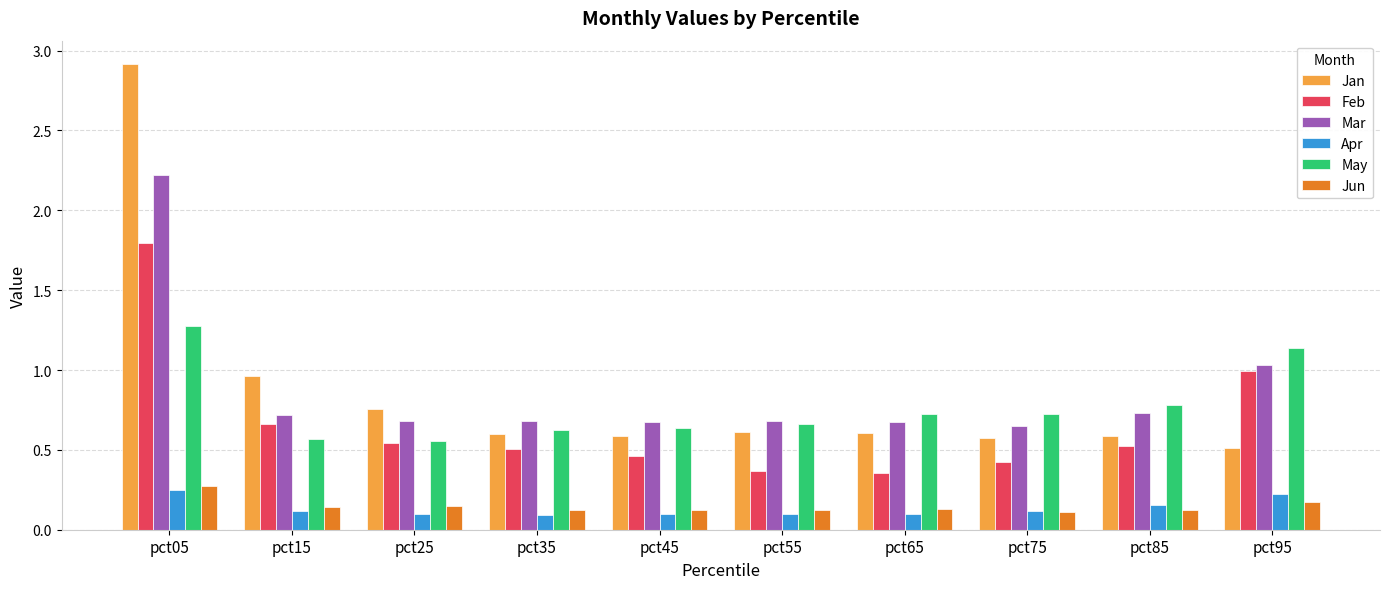

How many bars are there in total?

60